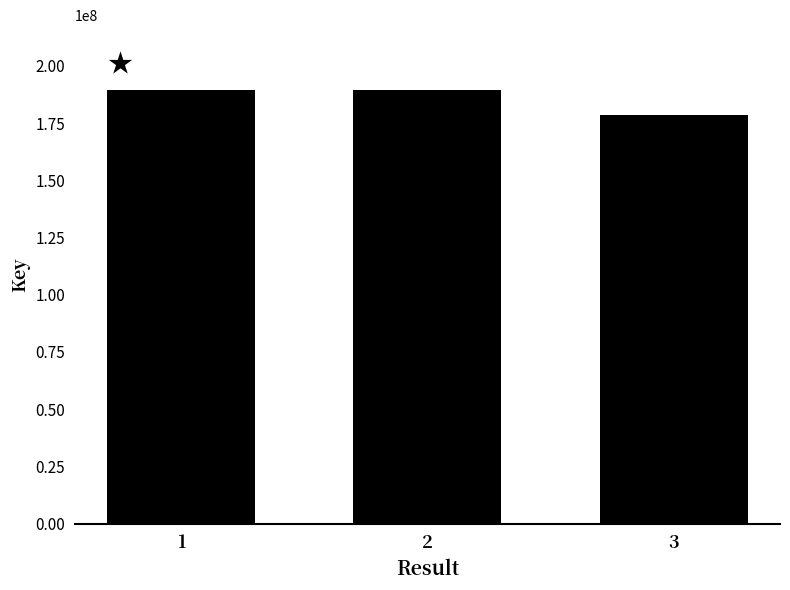

What is the greatest value displayed?

189381202